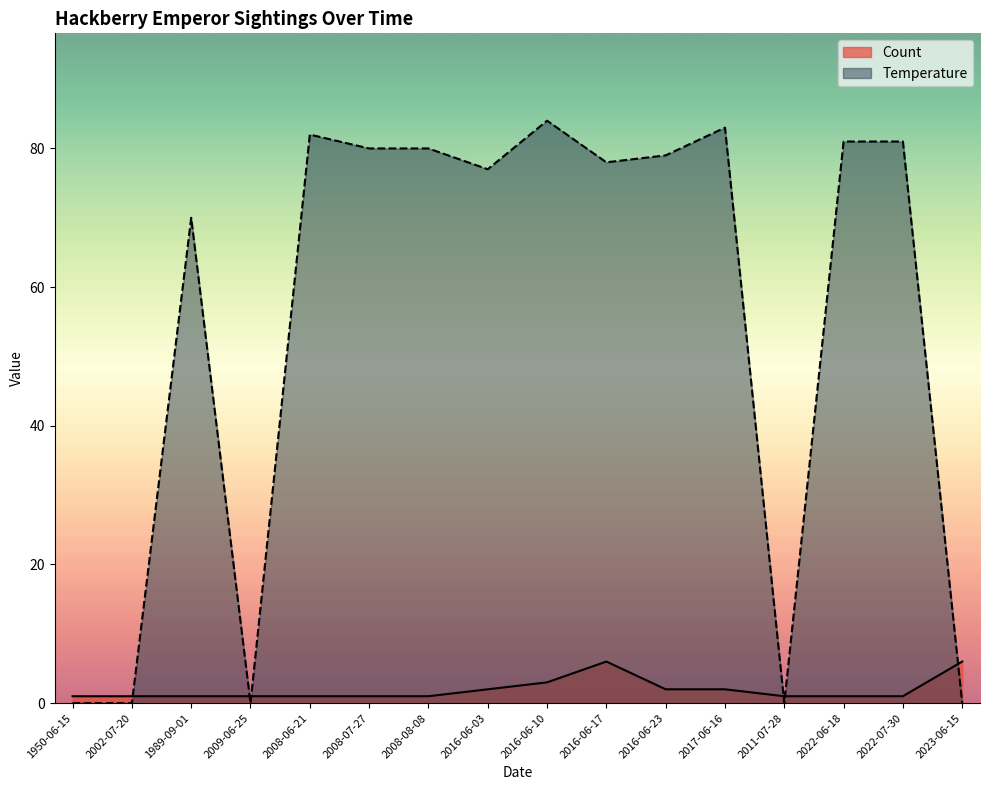

What is the difference between the second highest and second lowest values in the Count series?

5